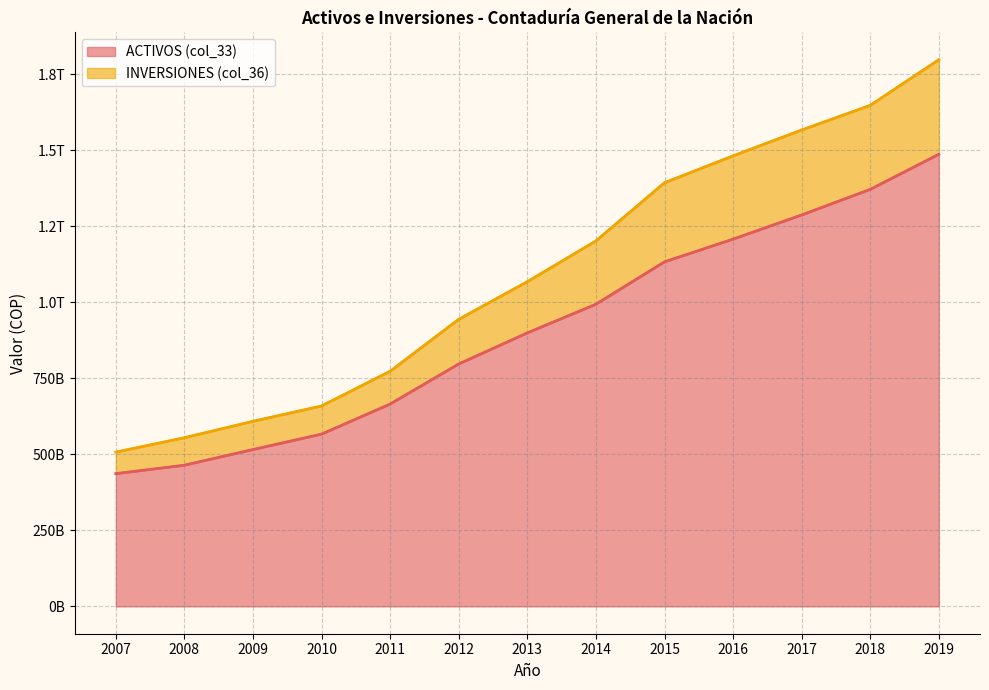

How many lines are shown in the chart?

2